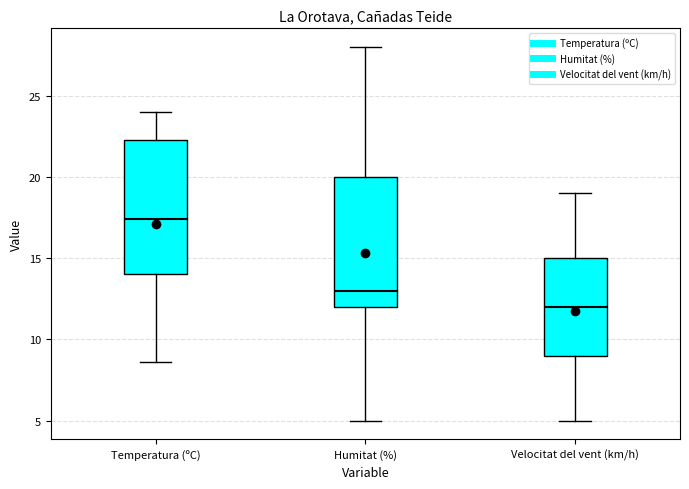

Reading left to right, transcribe this box plot: for each box, give where its median line is, the range the box spans, and where its two whiskers end, as read against the y-axis. The values are not printed on the chart, so give them approximately, as read against the axis.

Temperatura (ºC): median 17.5, box 14.0 to 22.5, whiskers 8.5 to 24.0
Humitat (%): median 13.0, box 12.0 to 20.0, whiskers 5.0 to 28.0
Velocitat del vent (km/h): median 12.0, box 9.0 to 15.0, whiskers 5.0 to 19.0